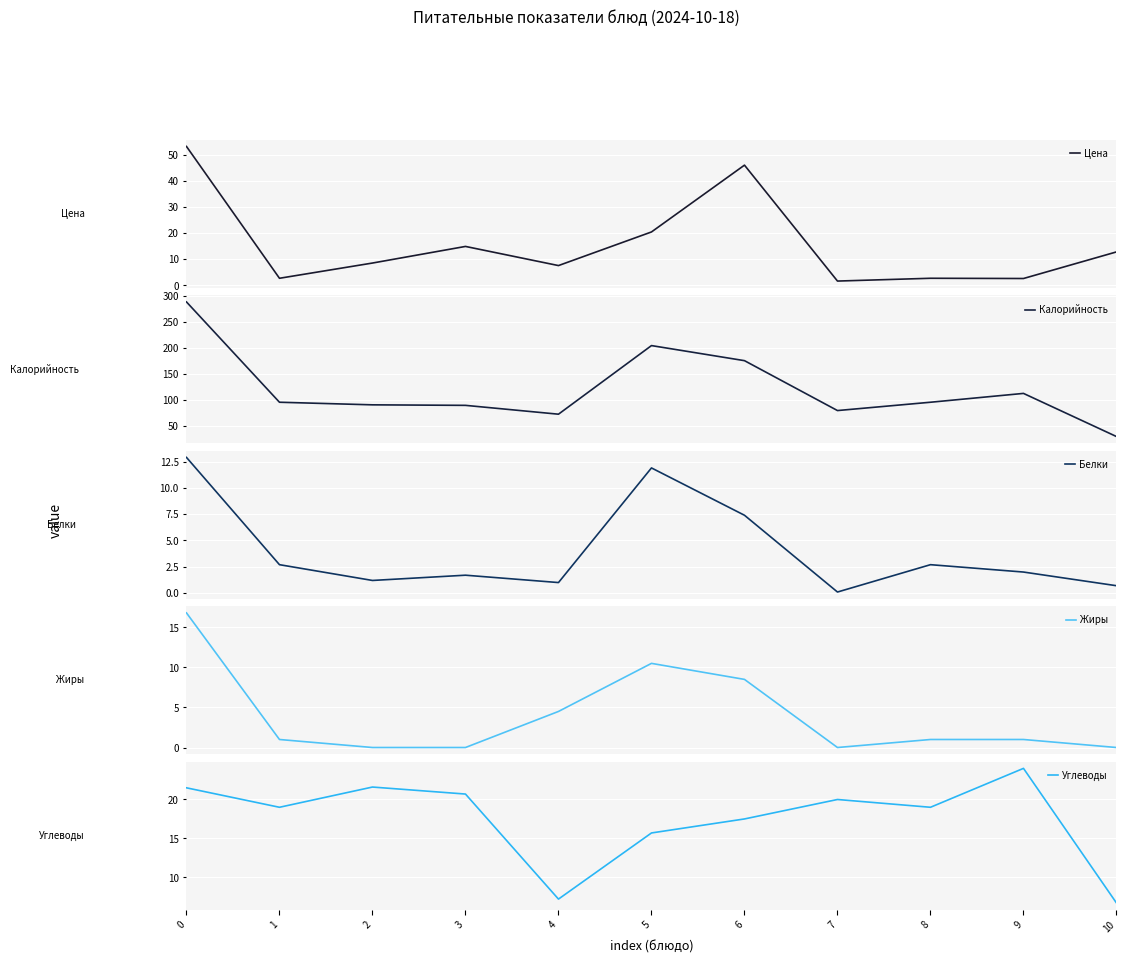

Rank the categories by Белки value from highest to lowest.

0, 5, 6, 1, 8, 9, 3, 2, 4, 10, 7